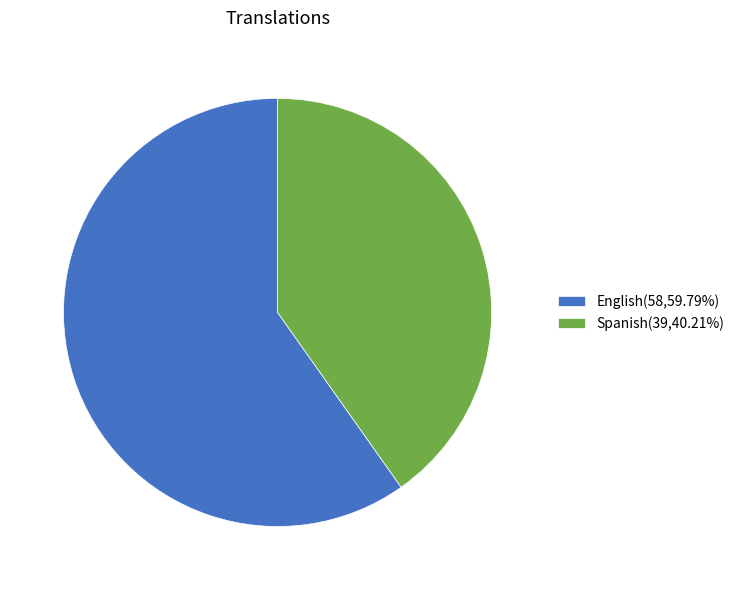

Approximately how many times larger is the value at English(58,59.79%) compared to Spanish(39,40.21%)?

1.5